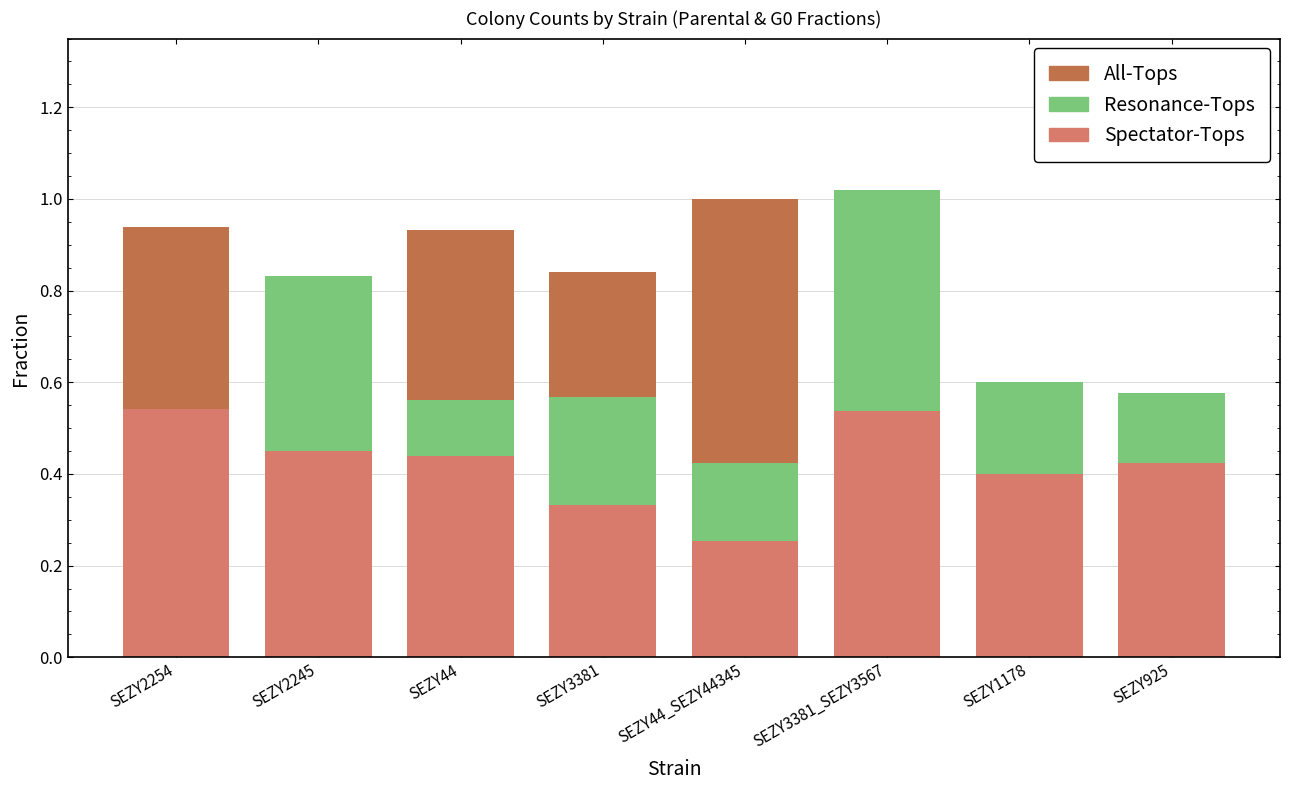

What are all the series names shown in the legend?

All-Tops, Resonance-Tops, Spectator-Tops